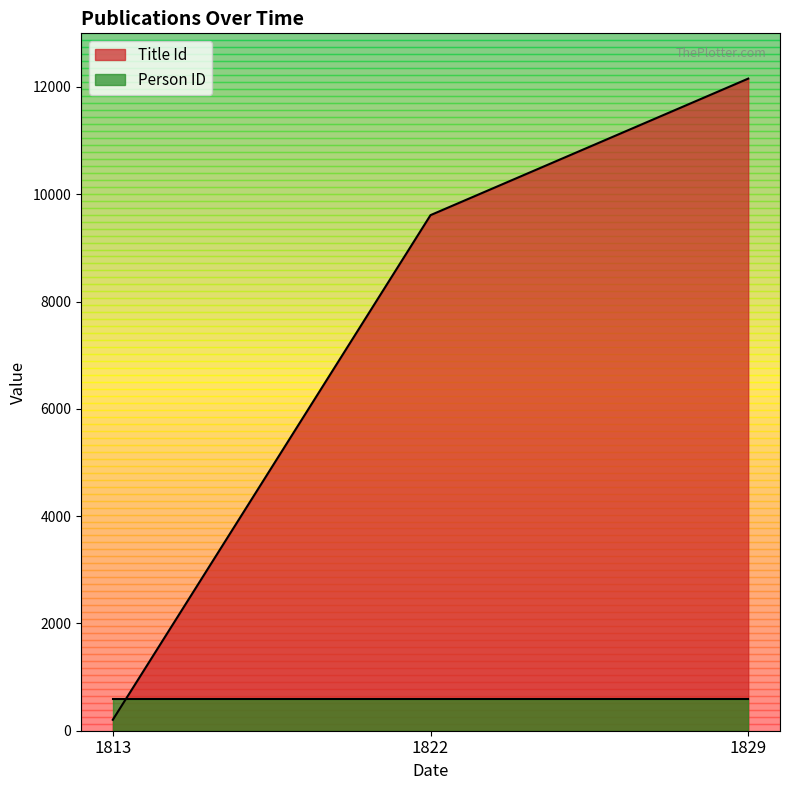

The chart shows a value of 204 at 1813. True or false?

True